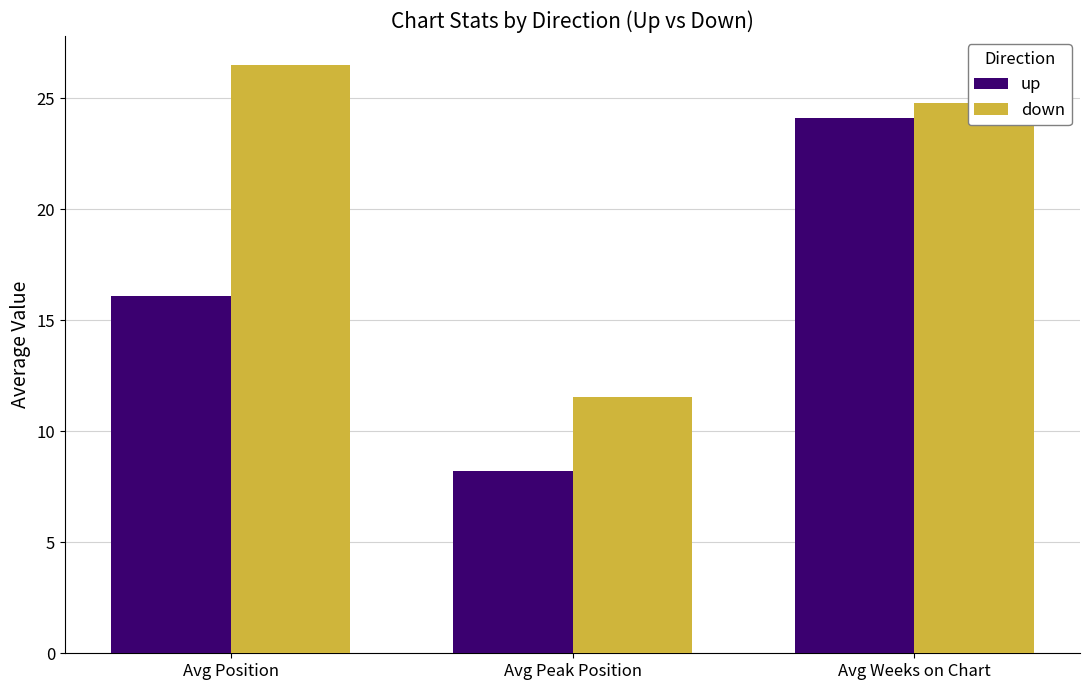

What is the average value of the down series?

20.9